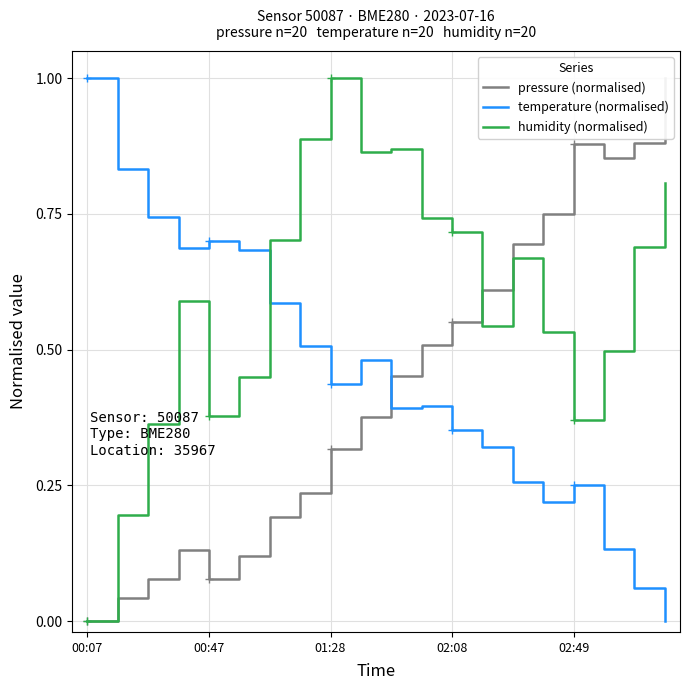

Read the humidity (normalised) value at 9.

0.9